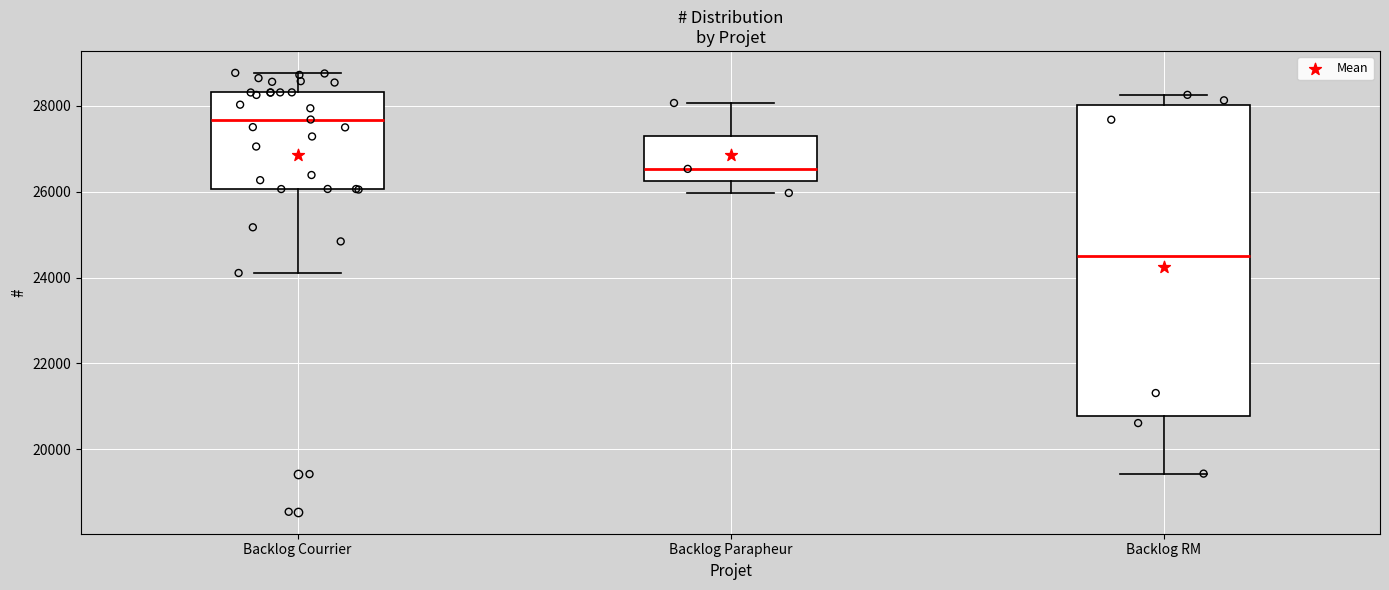

Which box is the tallest, from its lower edge to its upper edge?

Backlog RM